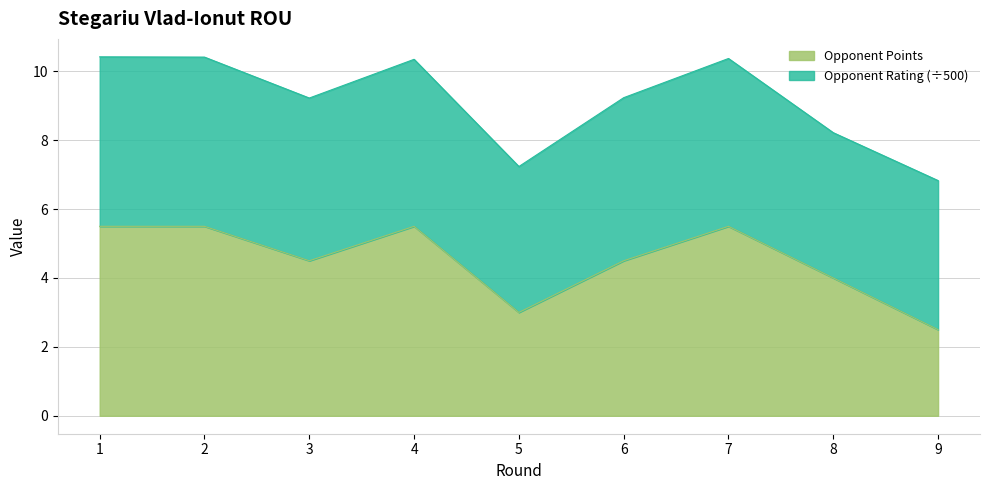

What is the total value across all series at 2?

10.4